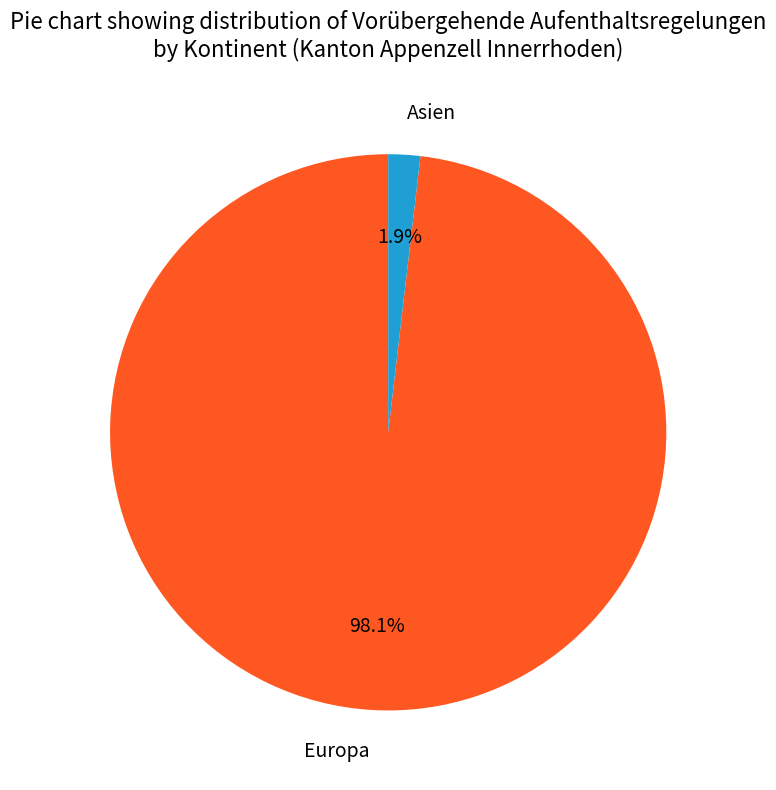

To the nearest percent, what is the difference between the largest and smallest slice percentages?

96%